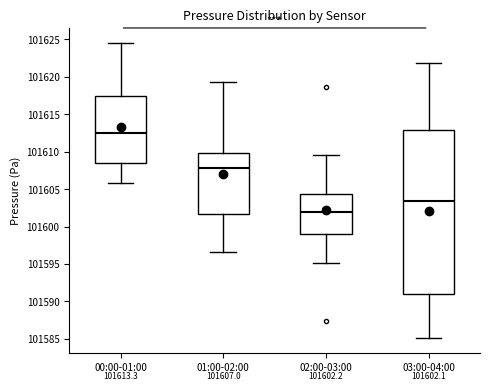

Which box has the highest median line?

00:00-01:00